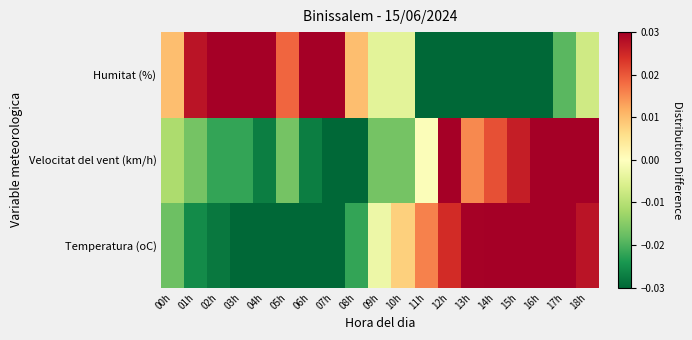

At which category is the sum across all series the highest?

17h